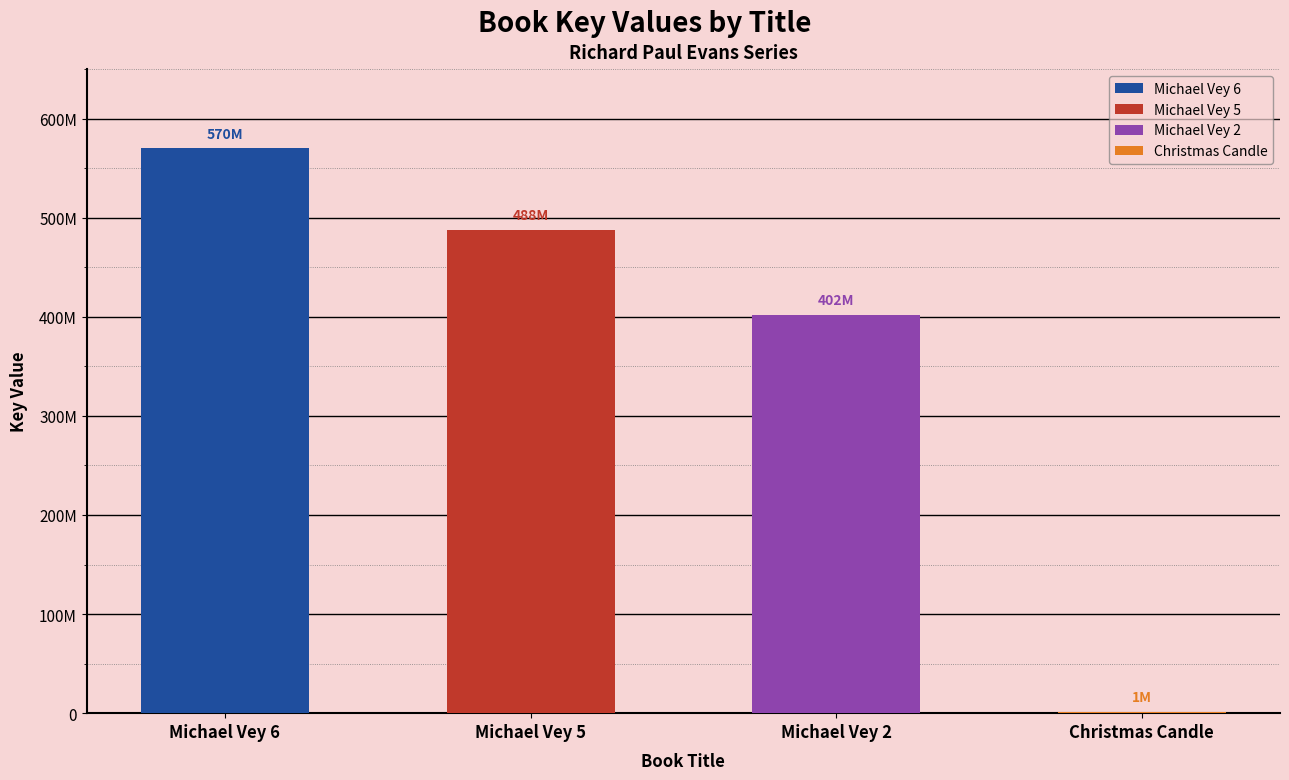

What is the approximate value at Michael Vey 2, to the nearest 50?

402284250